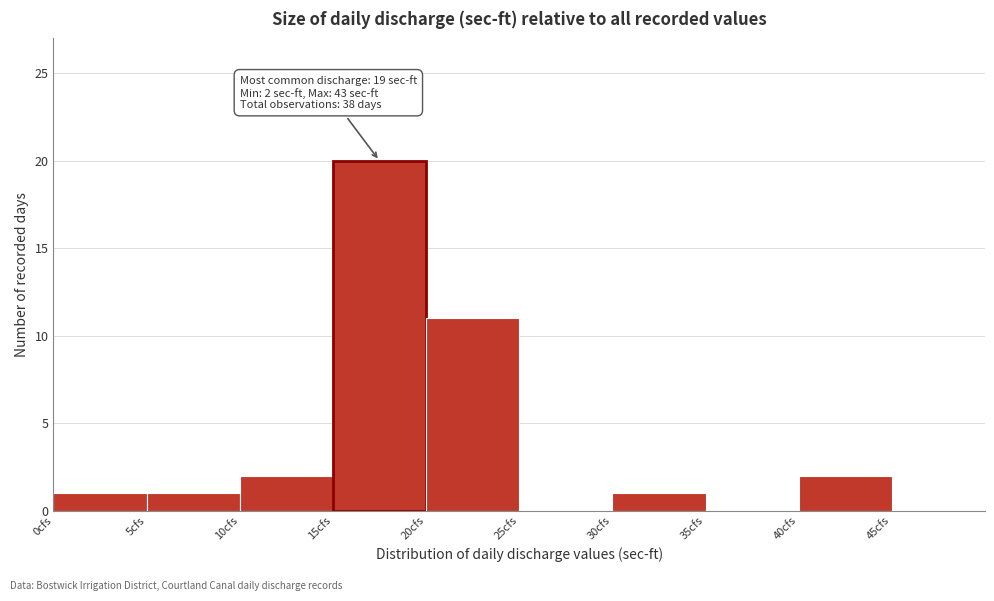

Which range on the x-axis has the tallest bar?

15 to 20